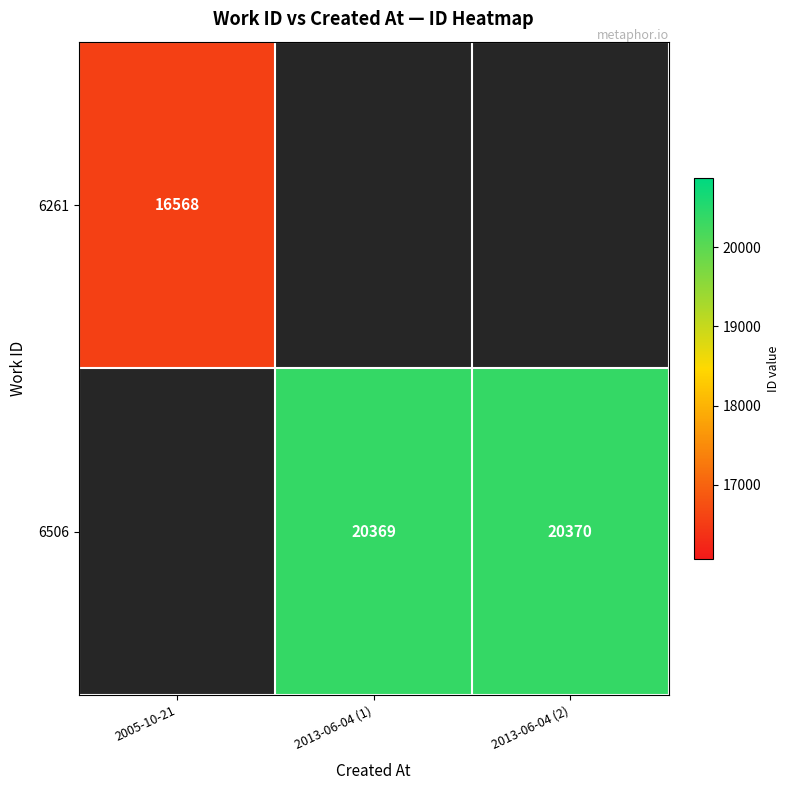

The 6261 series shows 16568 at 2005-10-21. True or false?

True